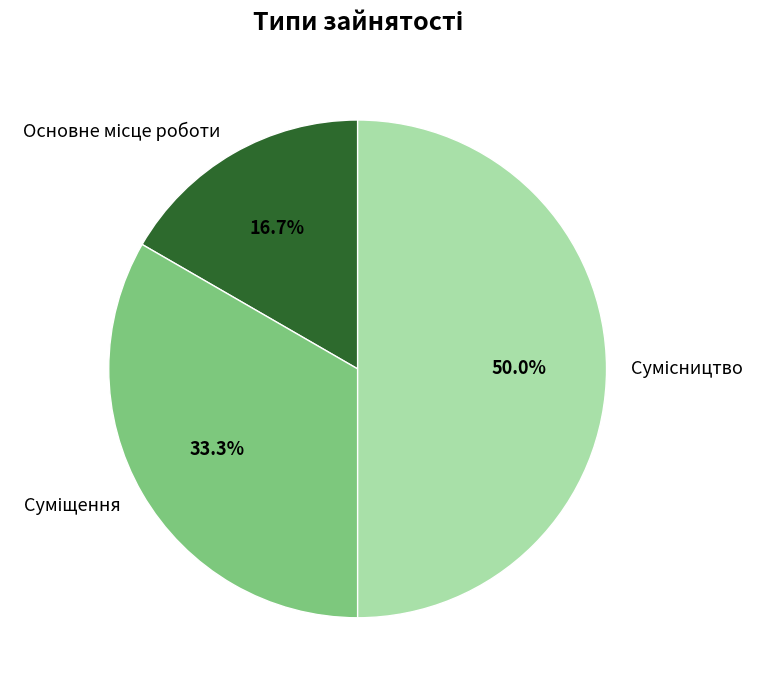

What percentage is NOT represented by Сумісництво?

50.0%